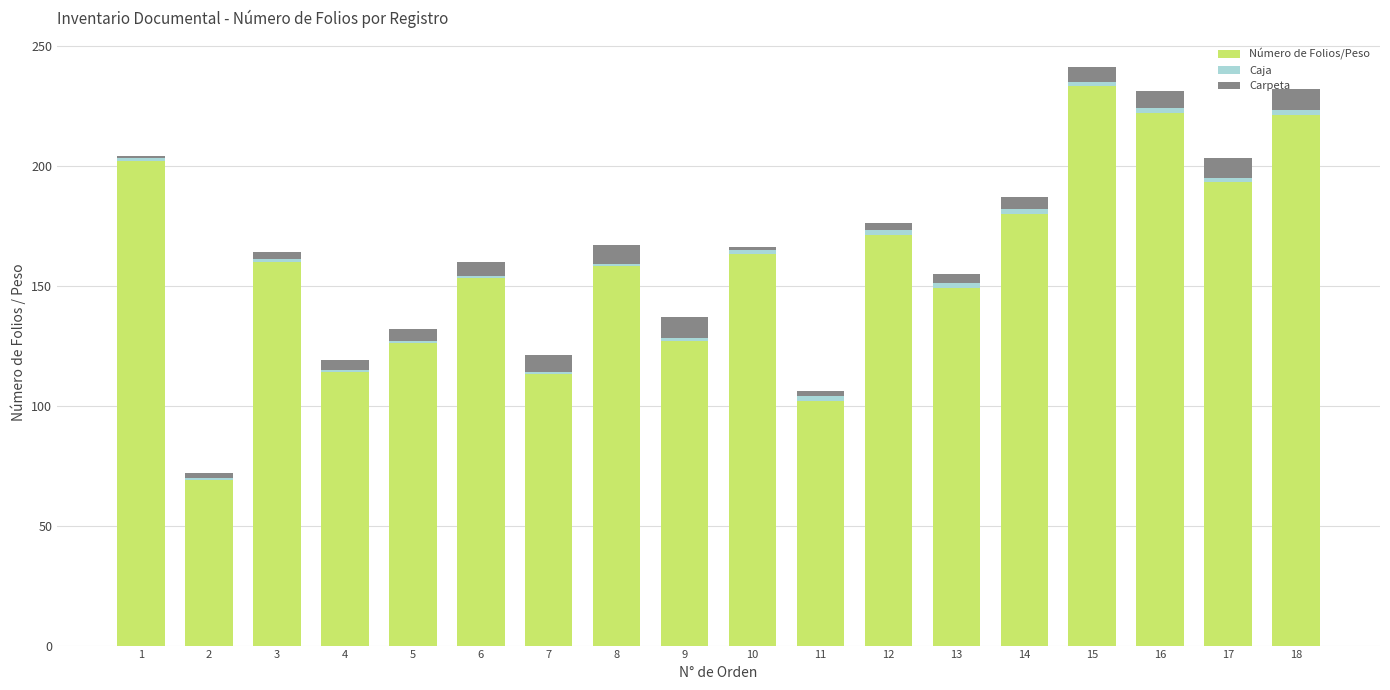

At which category is the sum across all series the highest?

15